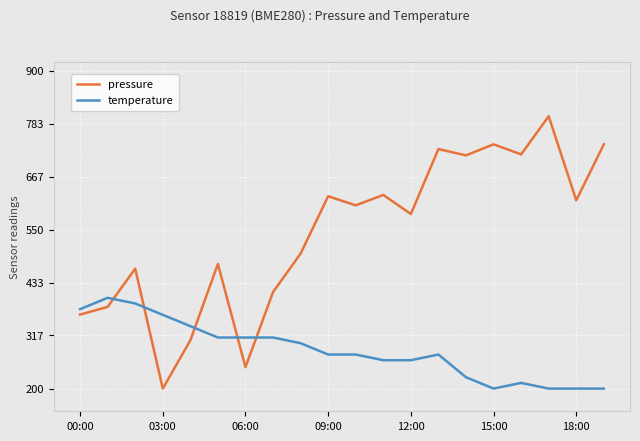

What is the lowest value of the temperature series?

200.0